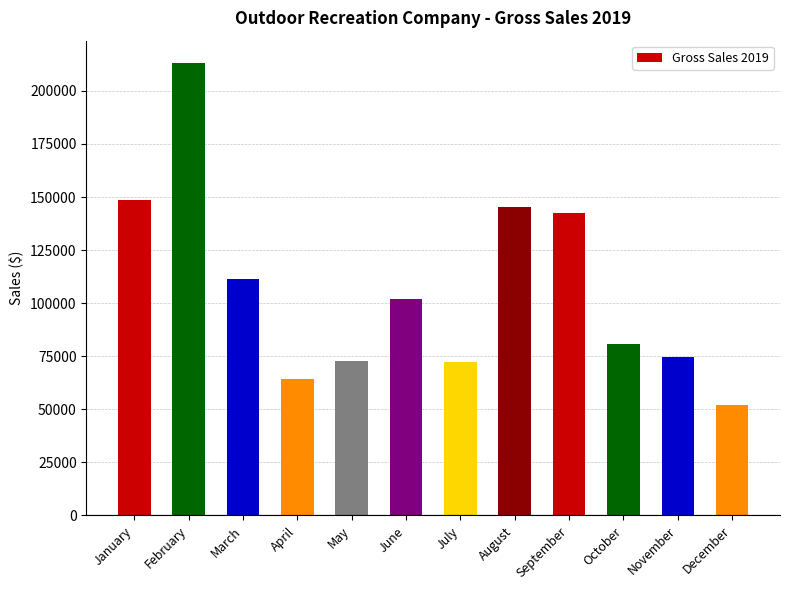

True or false: the data shows 182118.3 at June.

False